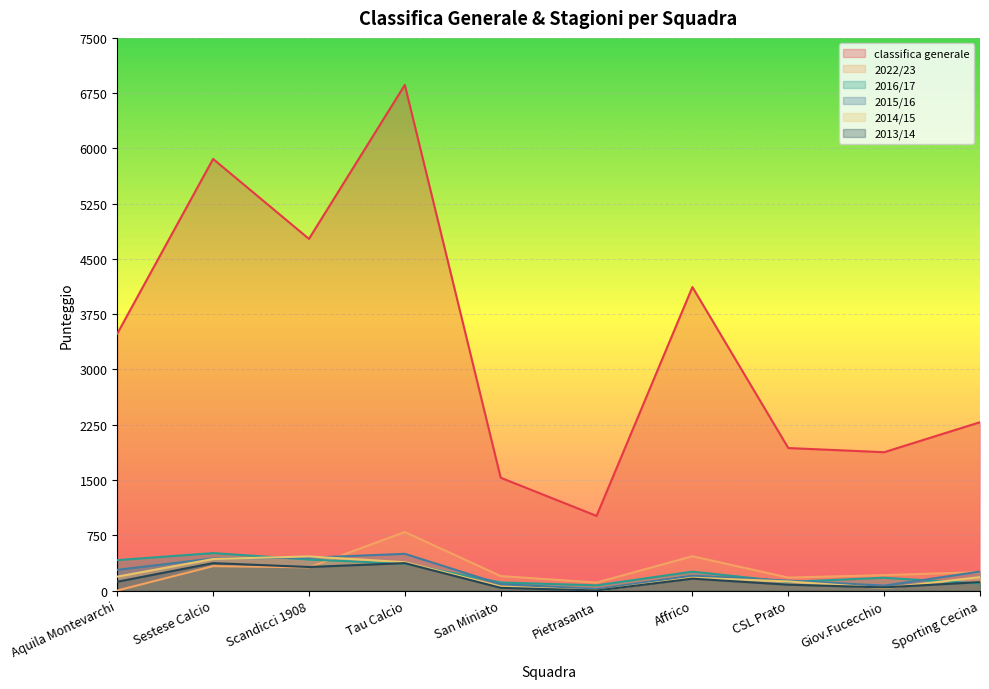

At which label does 2016/17 first exceed 256?

Aquila Montevarchi